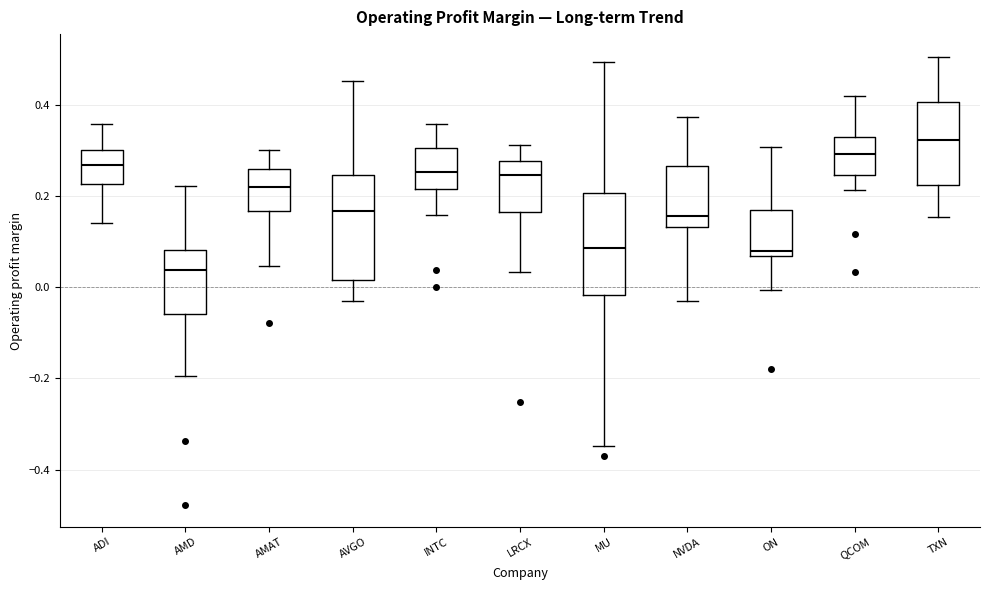

Where does the upper whisker of the box for LRCX end on the y-axis? The values are not printed on the chart, so give them approximately, as read against the axis.

0.32